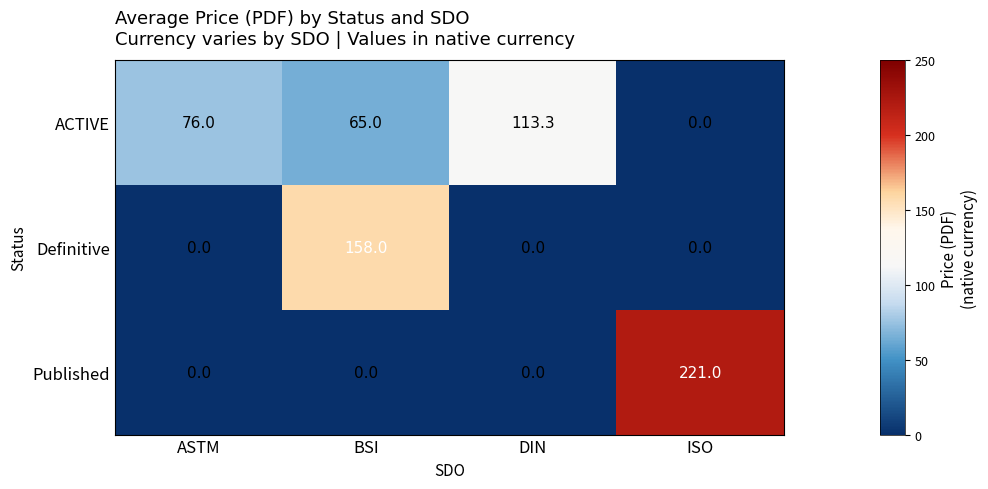

Between DIN and ISO, which series saw the biggest shift?

Published